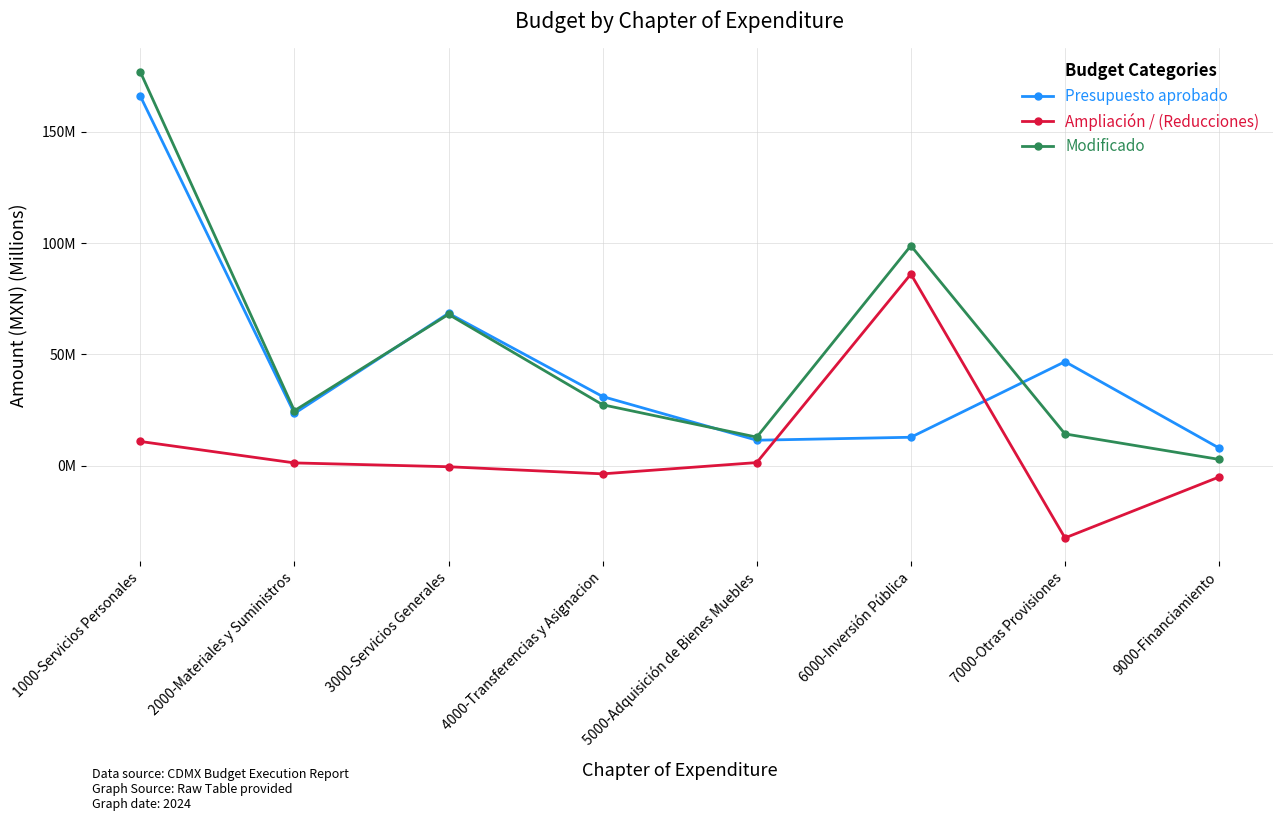

Between which two adjacent categories do Ampliación / (Reducciones) and Presupuesto aprobado first intersect?

5000-Adquisición de Bienes Muebles and 6000-Inversión Pública